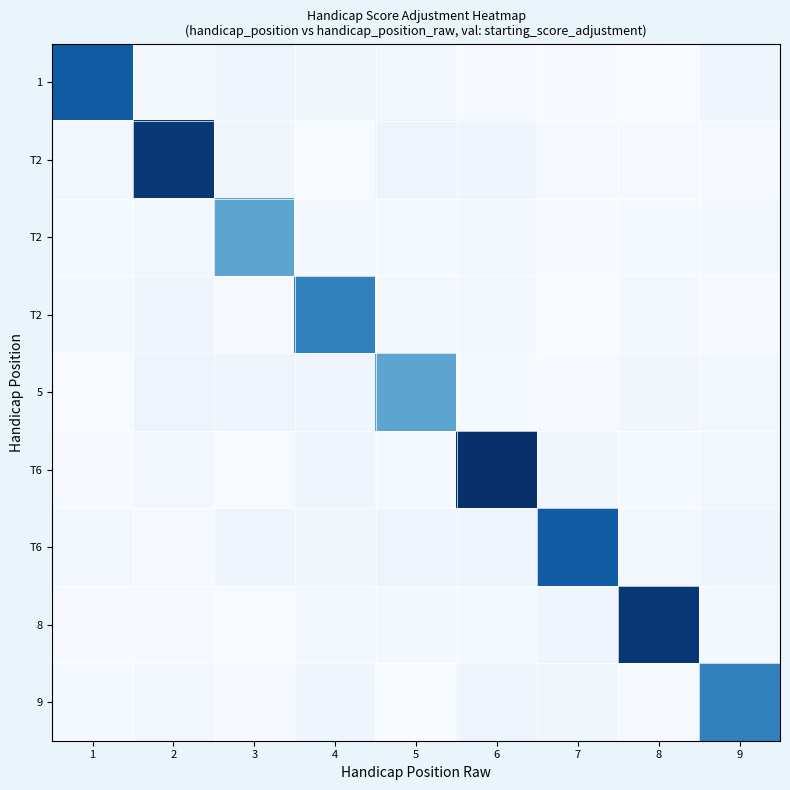

At which category is the sum across all series the highest?

6